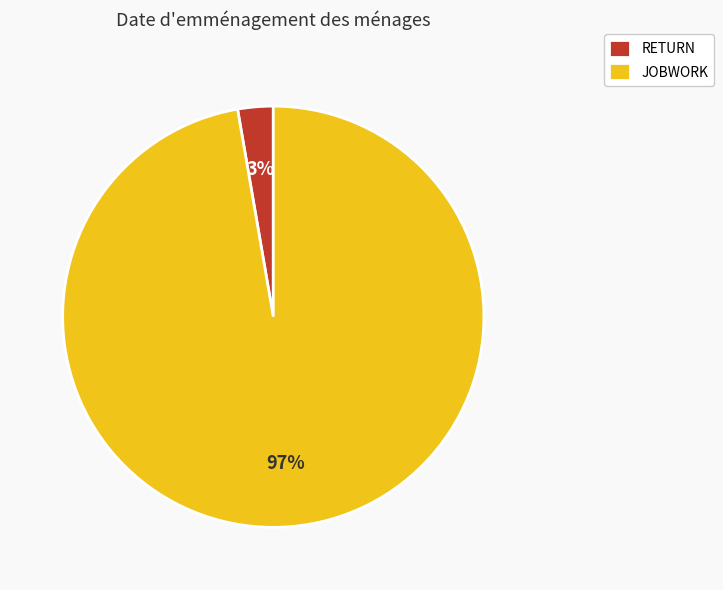

To the nearest percent, what is the average slice percentage?

50%